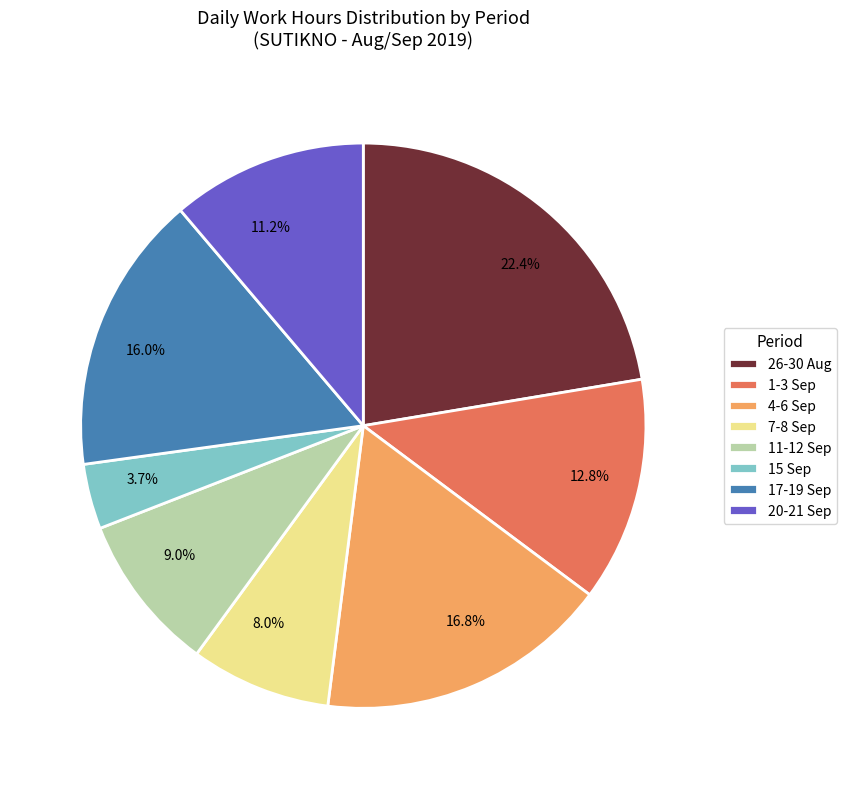

What is the total percentage of 11.2% and 12.8%?

24.0%